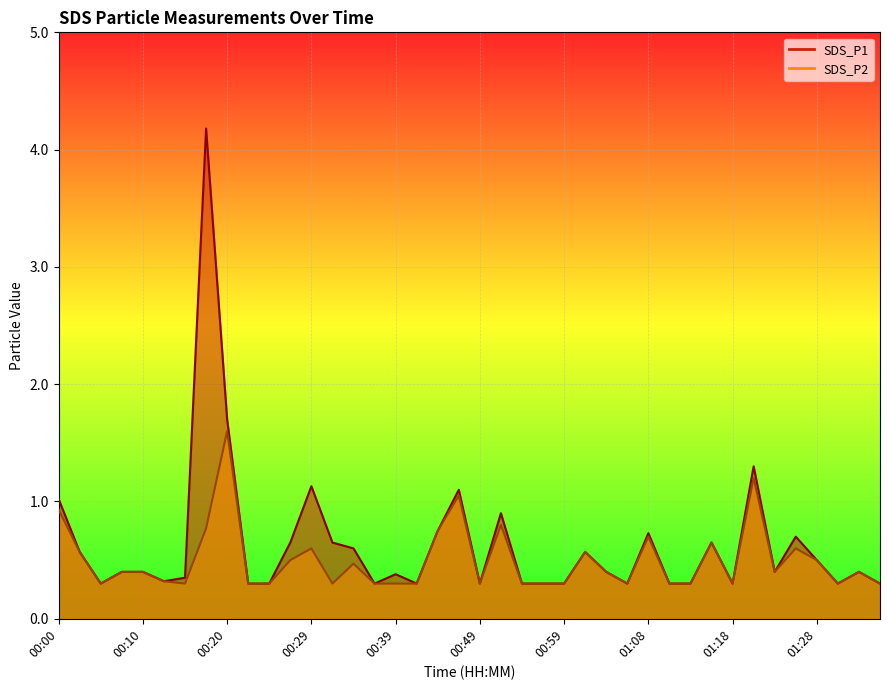

Which series has the largest range (max minus min)?

SDS_P1